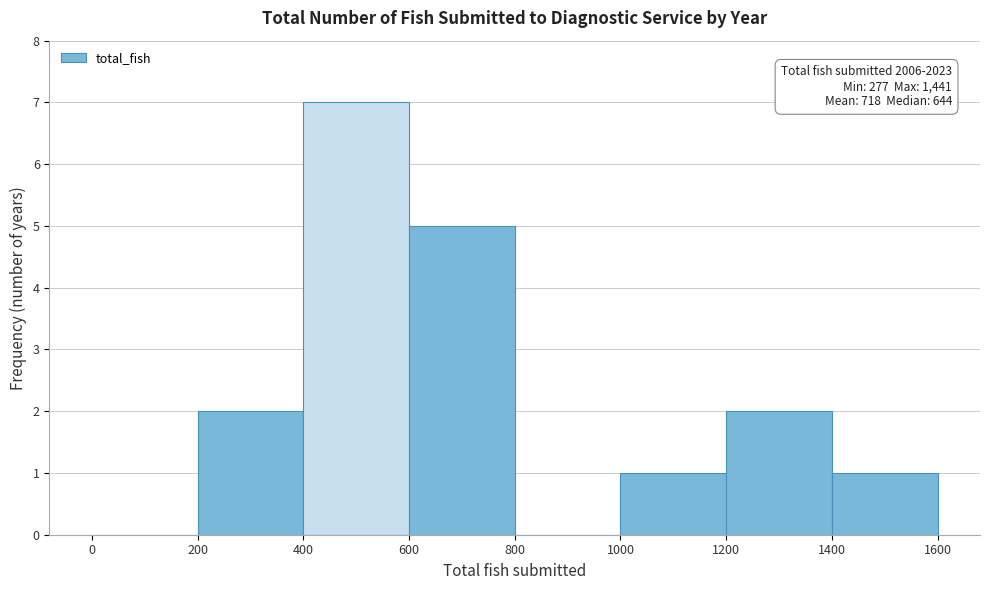

Which range on the x-axis has the tallest bar?

400 to 600